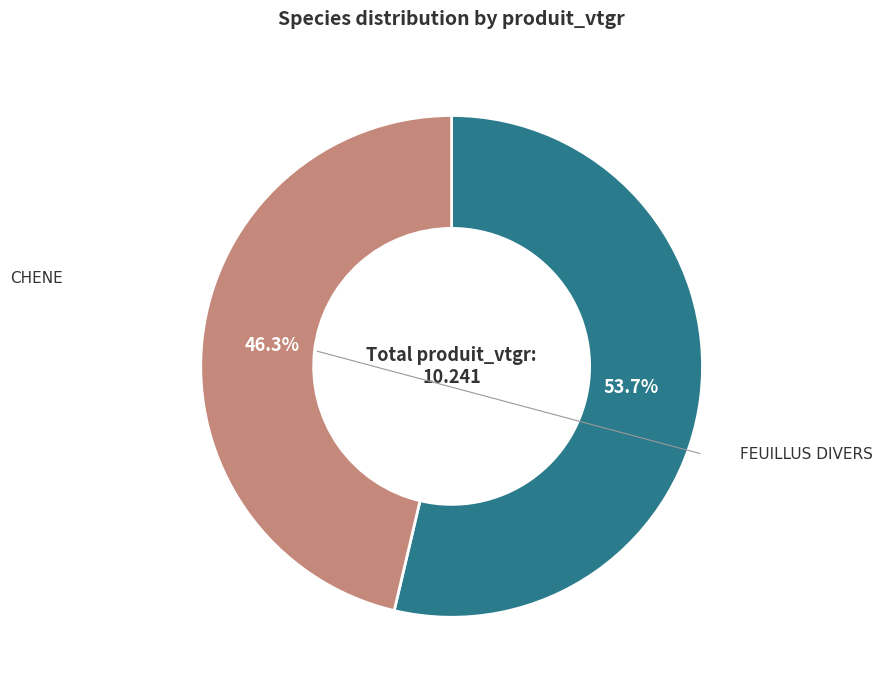

How many segments does this pie chart have?

2